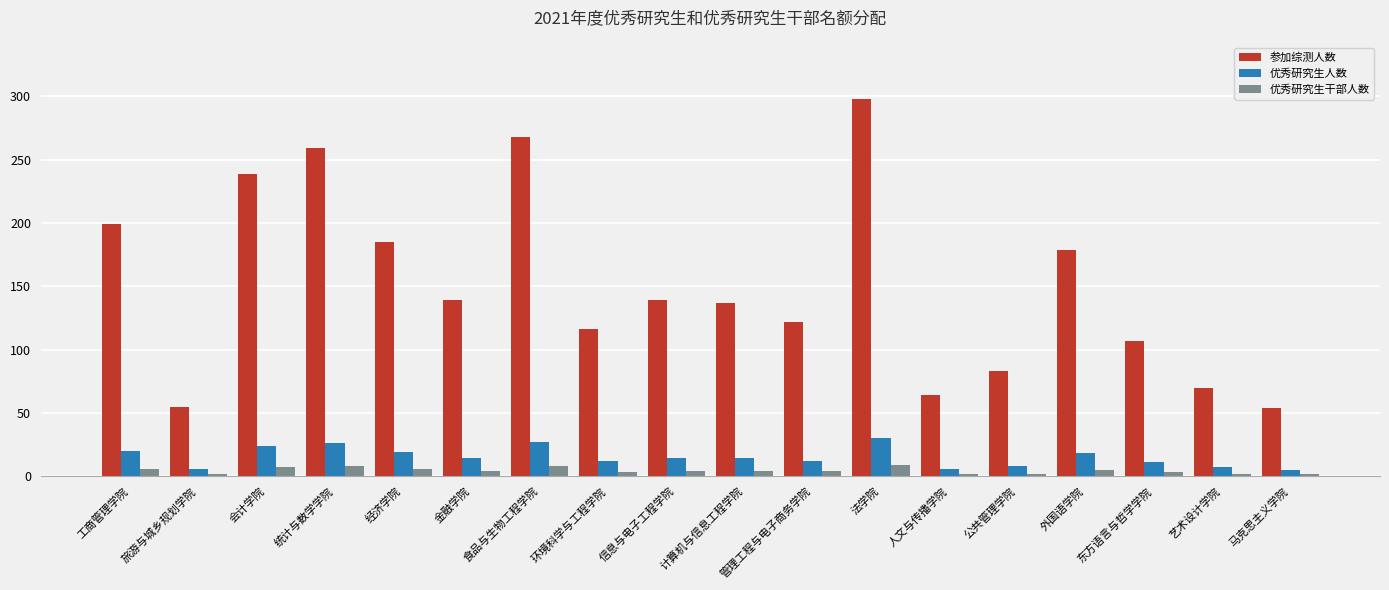

The 参加综测人数 series shows 237 at 金融学院. True or false?

False